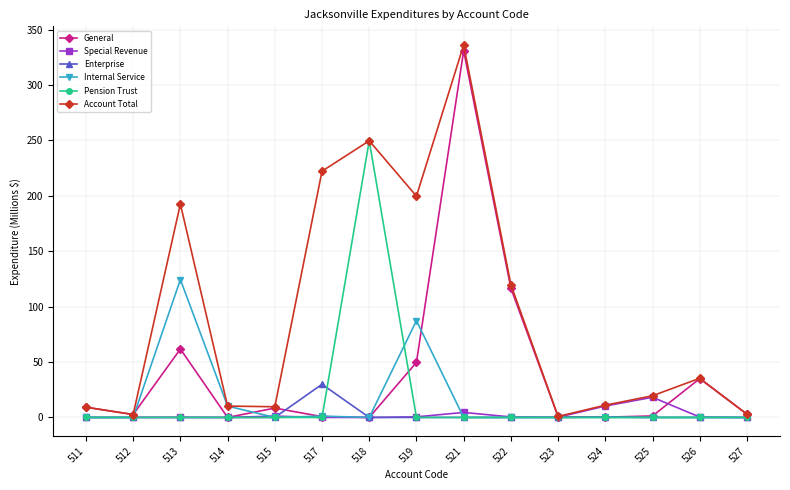

True or false: General and Internal Service cross at least once.

True